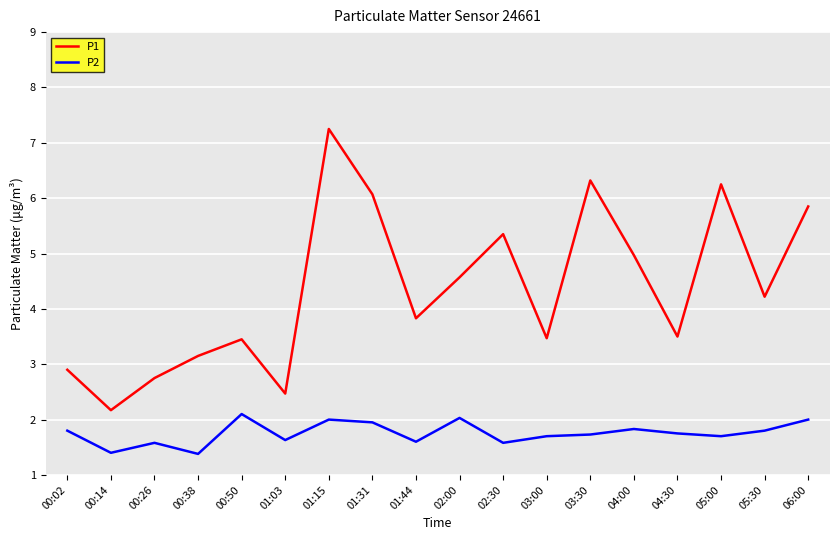

True or false: P1 has a value of 10.1 at 01:15.

False